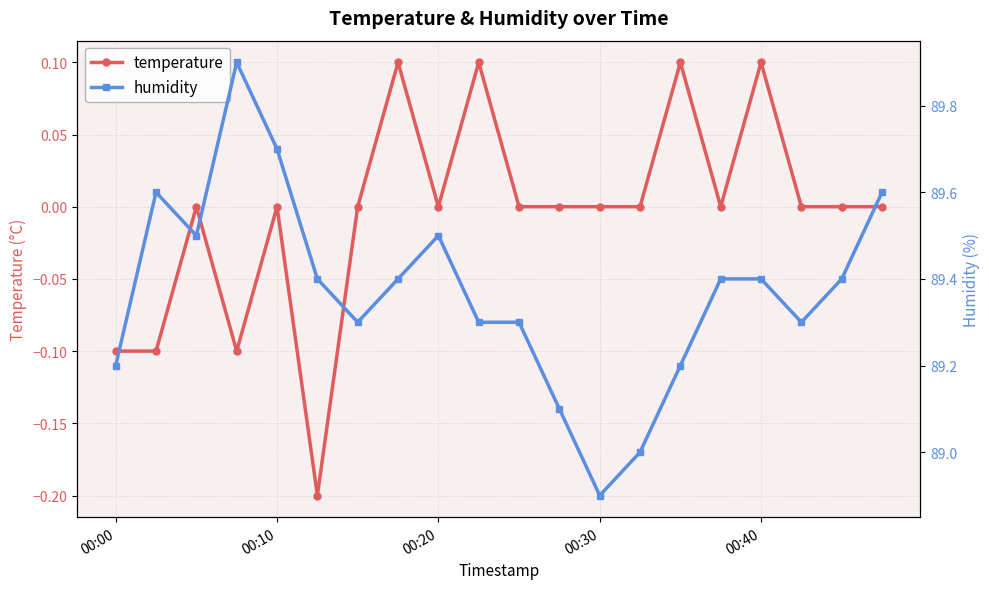

How many data points in humidity are less than 89?

1